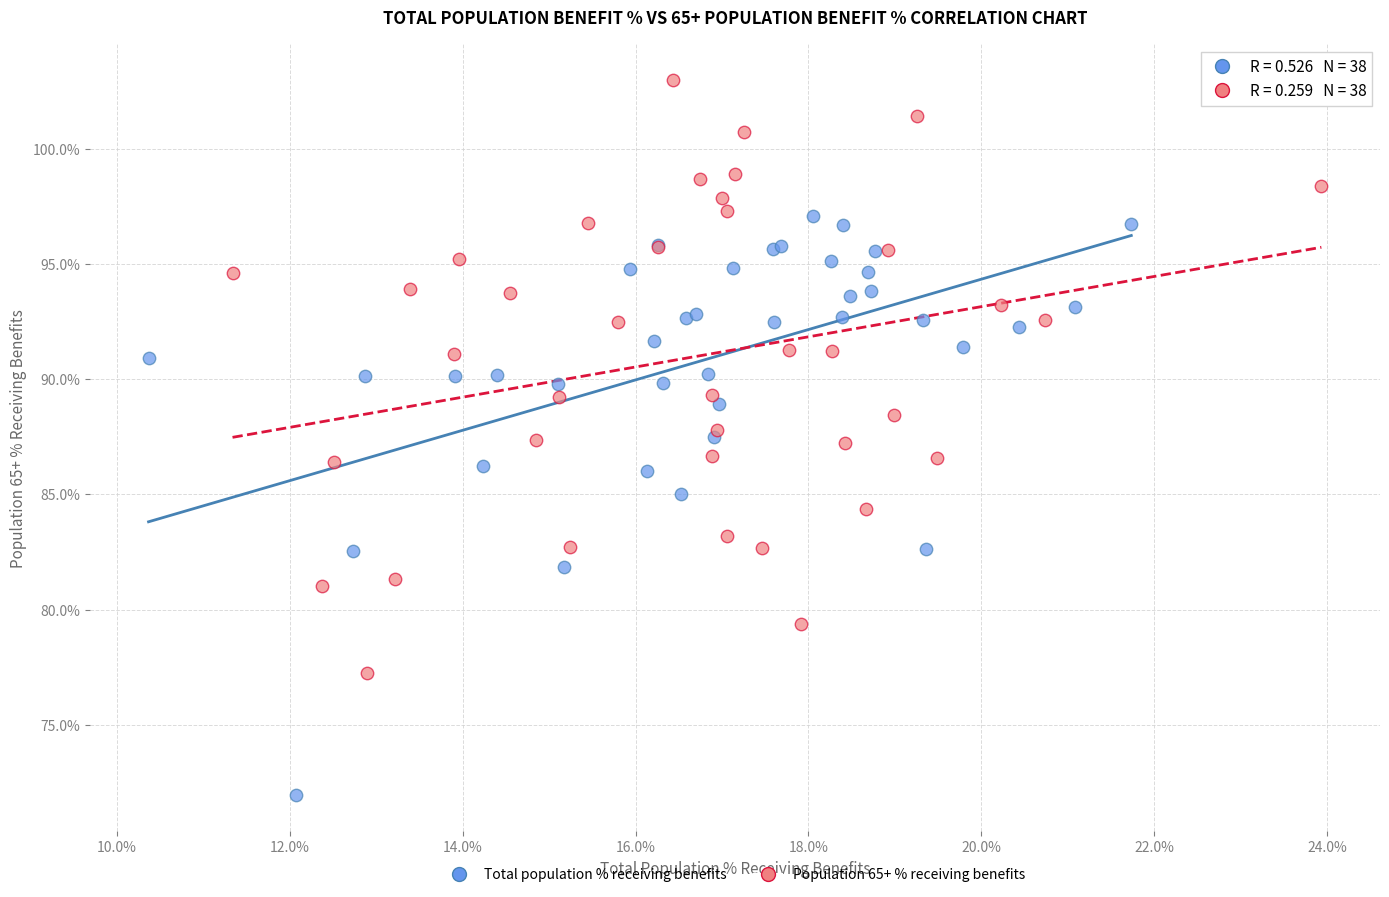

Which series has the largest Y range (max minus min)?

Population 65+ % receiving benefits